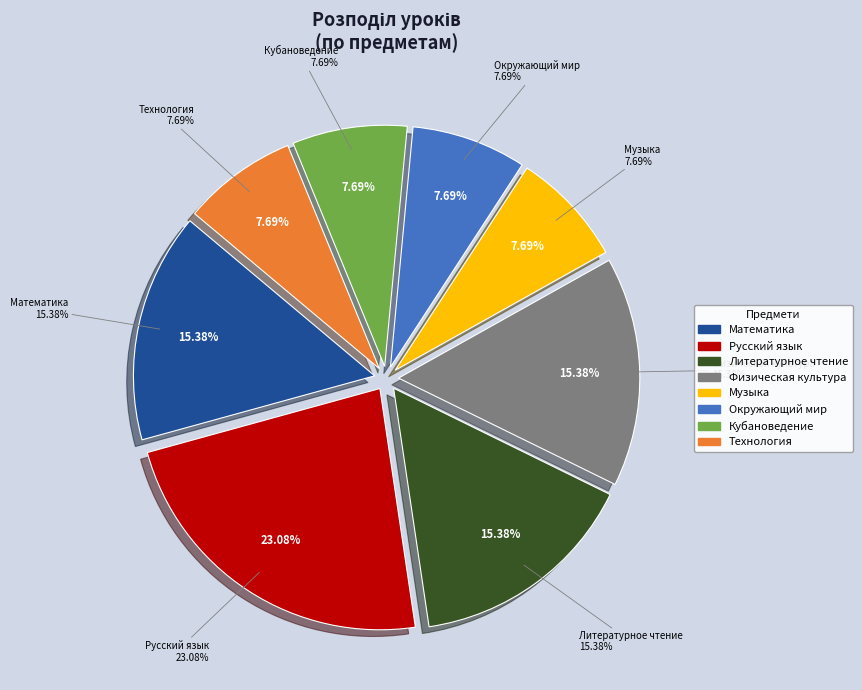

What is the change in value from Литературное чтение to Технология?

-1